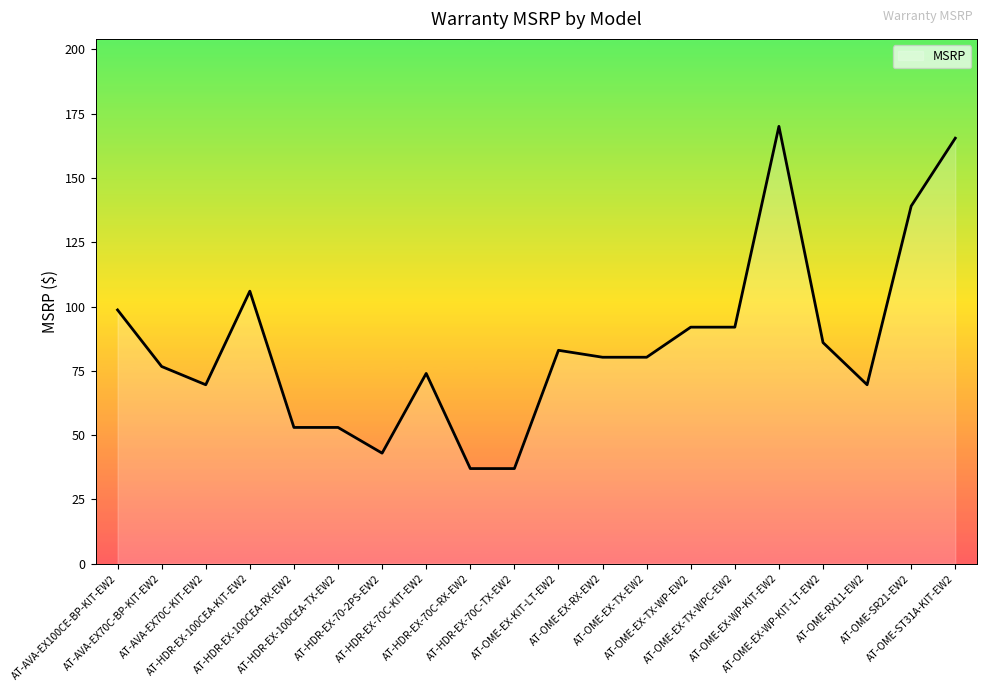

Reading right to left, list all the values displayed in this chart.

AT-OME-ST31A-KIT-EW2=165.5	AT-OME-SR21-EW2=139.1	AT-OME-RX11-EW2=69.6	AT-OME-EX-WP-KIT-LT-EW2=86.0	AT-OME-EX-WP-KIT-EW2=170.1	AT-OME-EX-TX-WPC-EW2=92.0	AT-OME-EX-TX-WP-EW2=92.0	AT-OME-EX-TX-EW2=80.3	AT-OME-EX-RX-EW2=80.3	AT-OME-EX-KIT-LT-EW2=83.0	AT-HDR-EX-70C-TX-EW2=37.0	AT-HDR-EX-70C-RX-EW2=37.0	AT-HDR-EX-70C-KIT-EW2=74.0	AT-HDR-EX-70-2PS-EW2=43.0	AT-HDR-EX-100CEA-TX-EW2=53.0	AT-HDR-EX-100CEA-RX-EW2=53.0	AT-HDR-EX-100CEA-KIT-EW2=106.0	AT-AVA-EX70C-KIT-EW2=69.6	AT-AVA-EX70C-BP-KIT-EW2=76.7	AT-AVA-EX100CE-BP-KIT-EW2=98.7